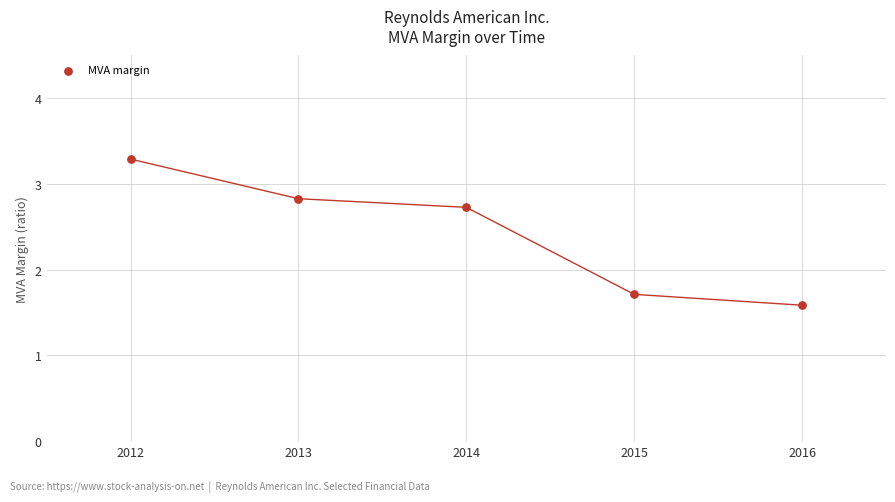

What is the average Y value?

2.4